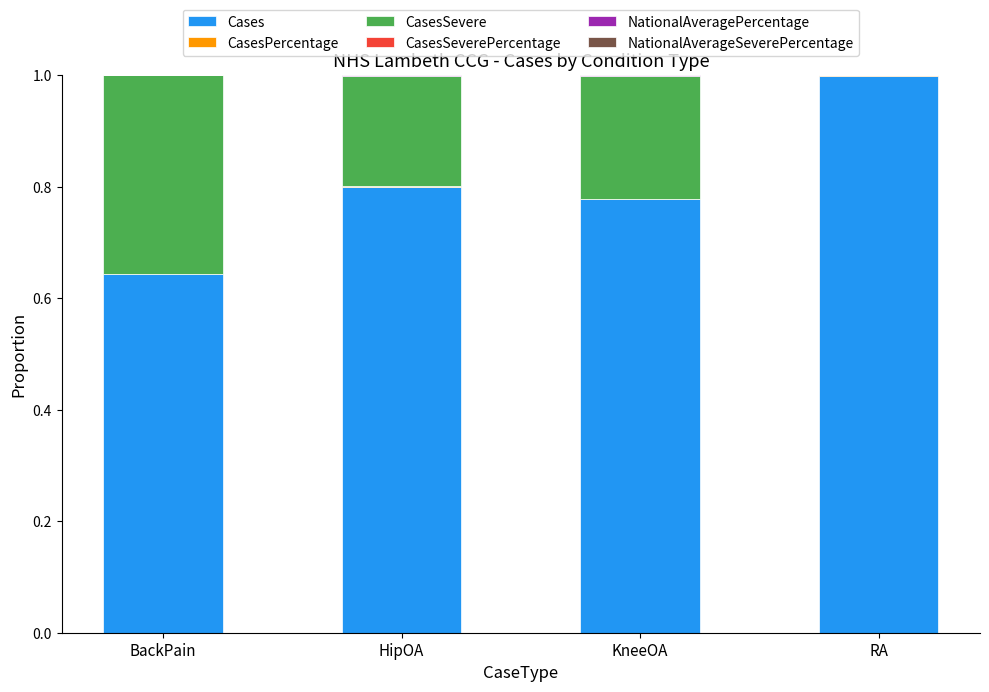

What is the highest value of the Cases series?

1.0